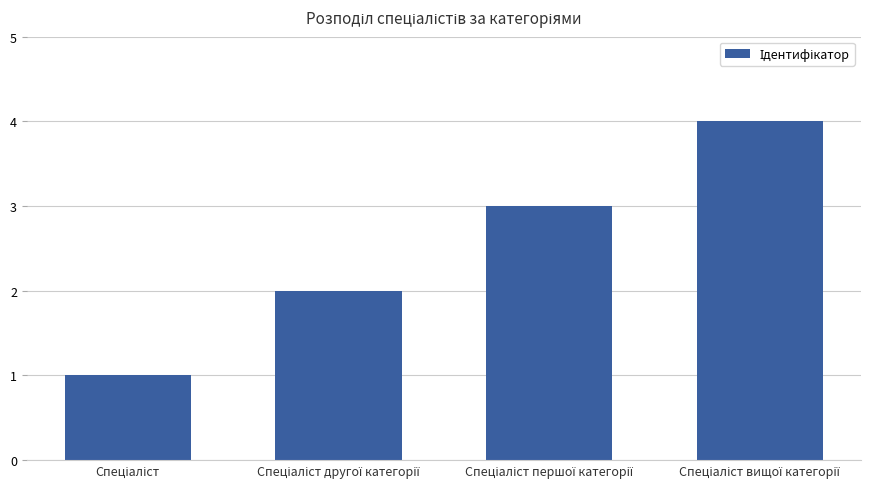

What is the difference between the maximum and minimum values?

3